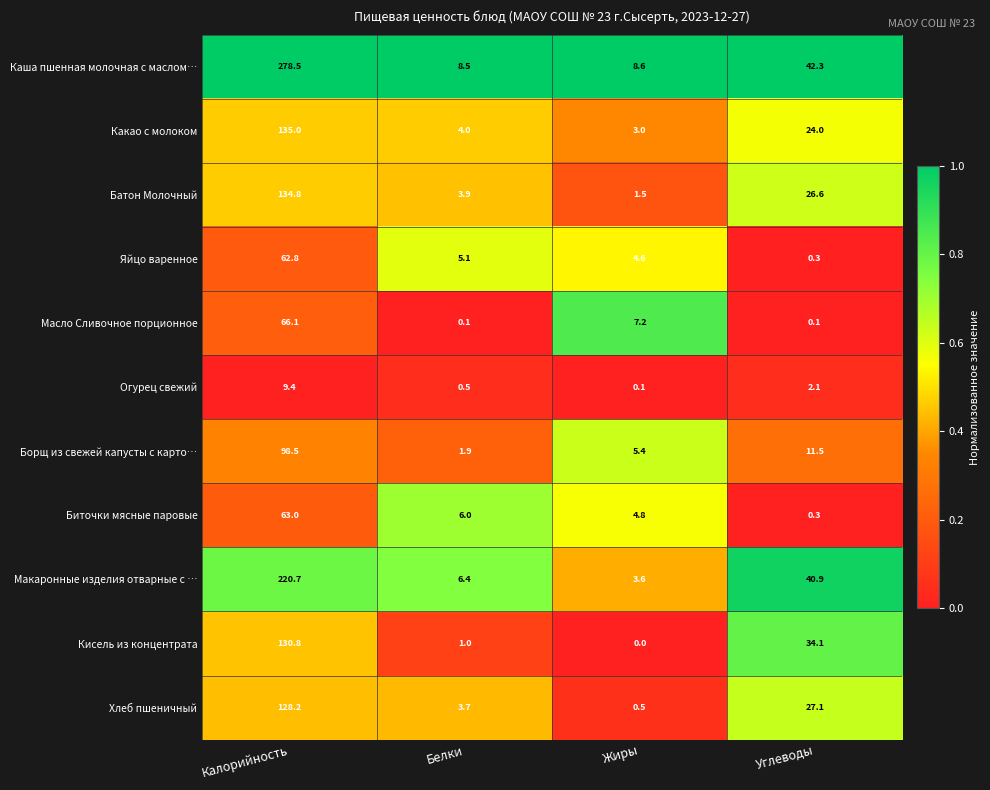

What is the maximum value shown in the chart?

278.5